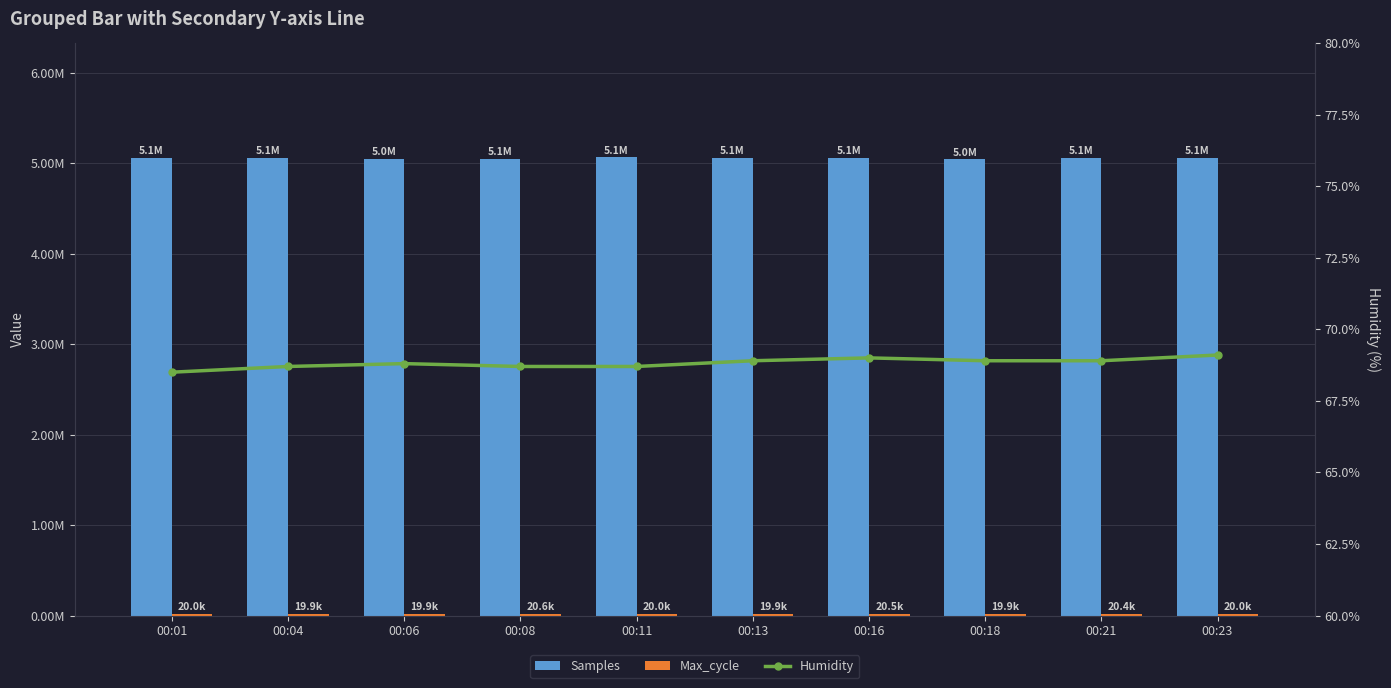

Which series changed the most between 00:04 and 00:06?

Samples